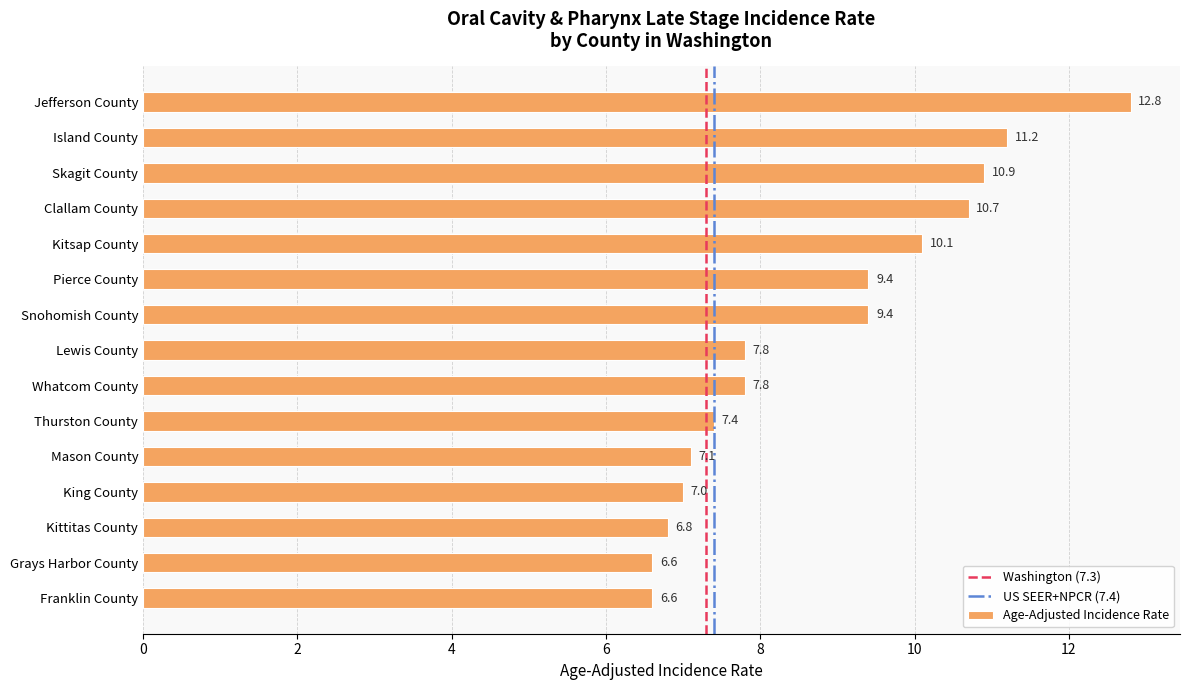

What is the difference between the maximum and minimum values?

6.2